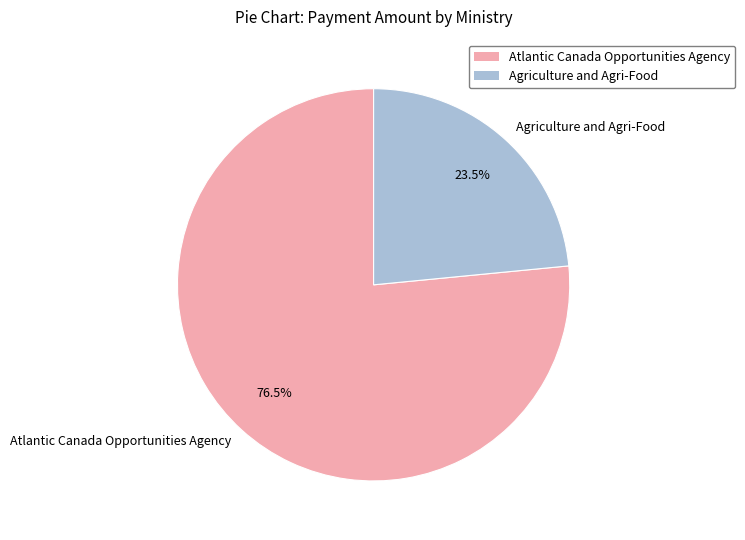

Which slice is the largest?

Atlantic Canada Opportunities Agency